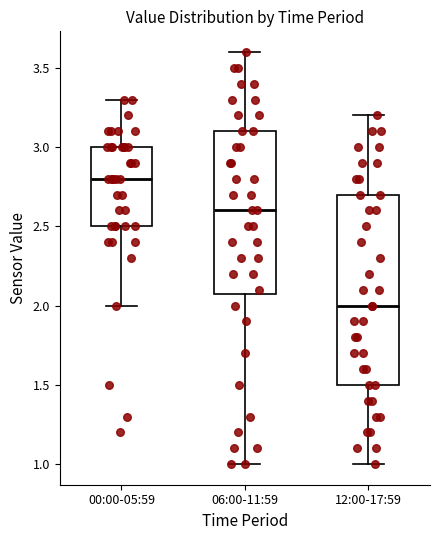

Reading left to right, transcribe this box plot: for each box, give where its median line is, the range the box spans, and where its two whiskers end, as read against the y-axis. The values are not printed on the chart, so give them approximately, as read against the axis.

00:00-05:59: median 2.8, box 2.5 to 3.0, whiskers 2.0 to 3.3
06:00-11:59: median 2.6, box 2.1 to 3.1, whiskers 1.0 to 3.6
12:00-17:59: median 2.0, box 1.5 to 2.7, whiskers 1.0 to 3.2